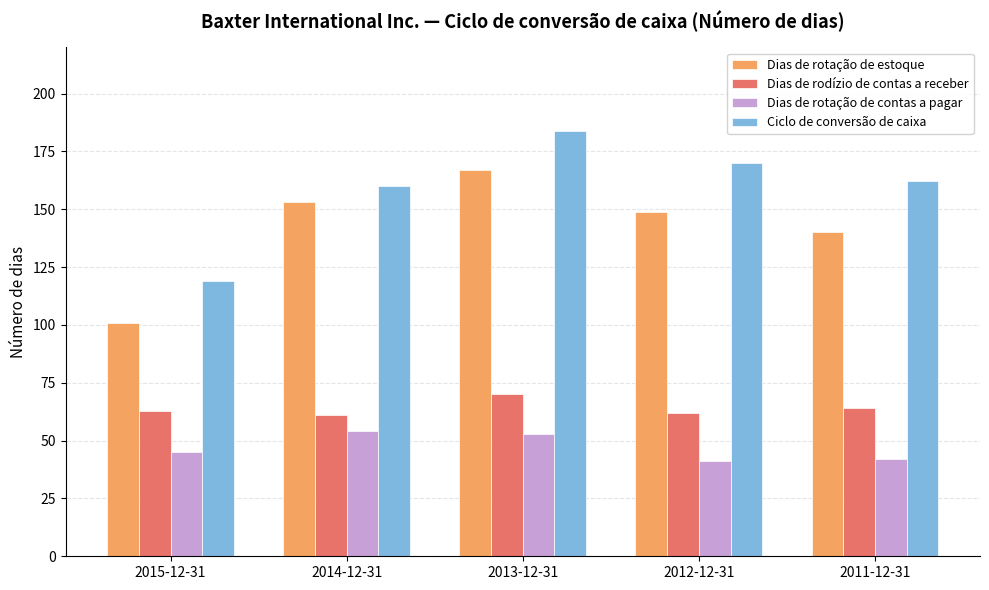

Reading right to left, list all the values displayed in this chart.

Dias de rotação de estoque: 2011-12-31=140	2012-12-31=149	2013-12-31=167	2014-12-31=153	2015-12-31=101
Dias de rodízio de contas a receber: 2011-12-31=64	2012-12-31=62	2013-12-31=70	2014-12-31=61	2015-12-31=63
Dias de rotação de contas a pagar: 2011-12-31=42	2012-12-31=41	2013-12-31=53	2014-12-31=54	2015-12-31=45
Ciclo de conversão de caixa: 2011-12-31=162	2012-12-31=170	2013-12-31=184	2014-12-31=160	2015-12-31=119